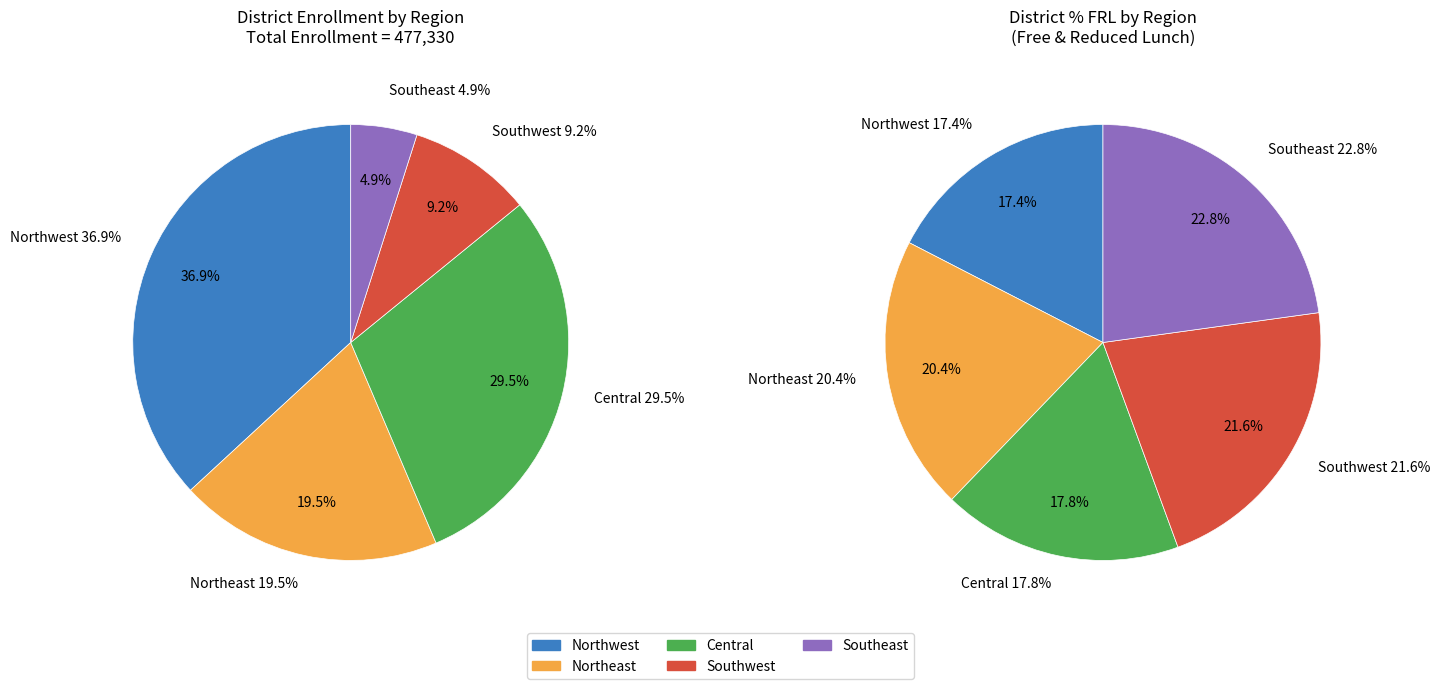

Which has a higher value, Southeast or Northwest?

Northwest